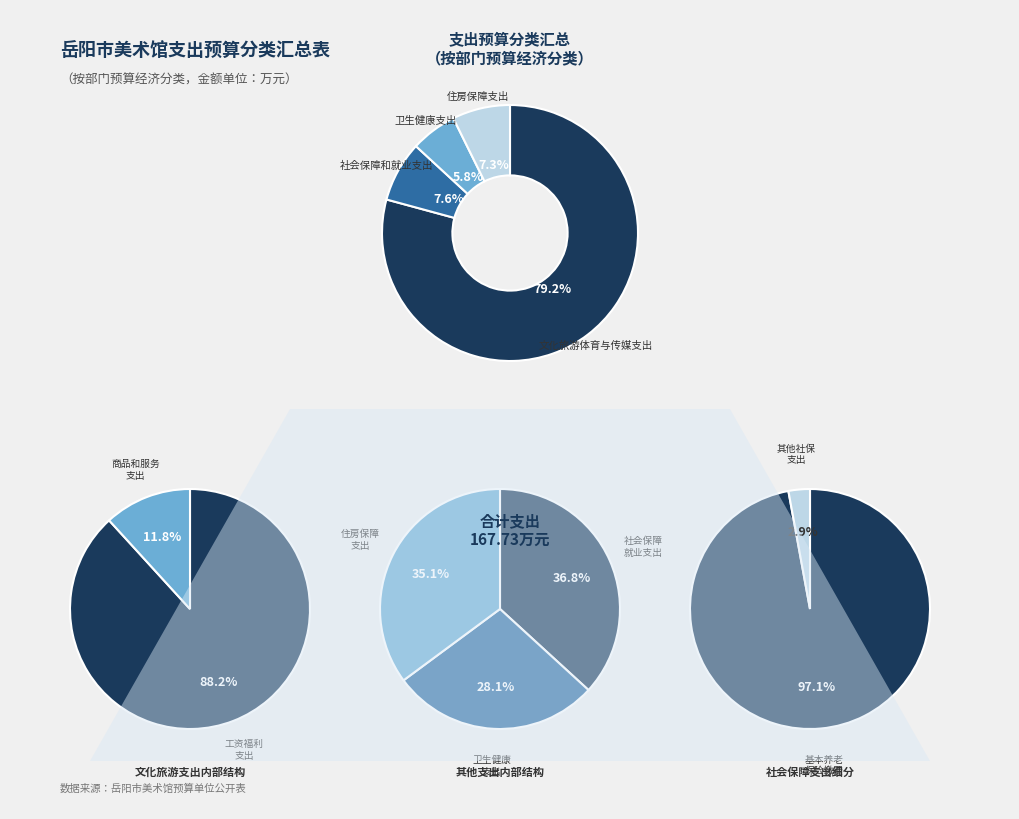

What percentage is the 卫生健康支出 slice, to the nearest percent?

6%